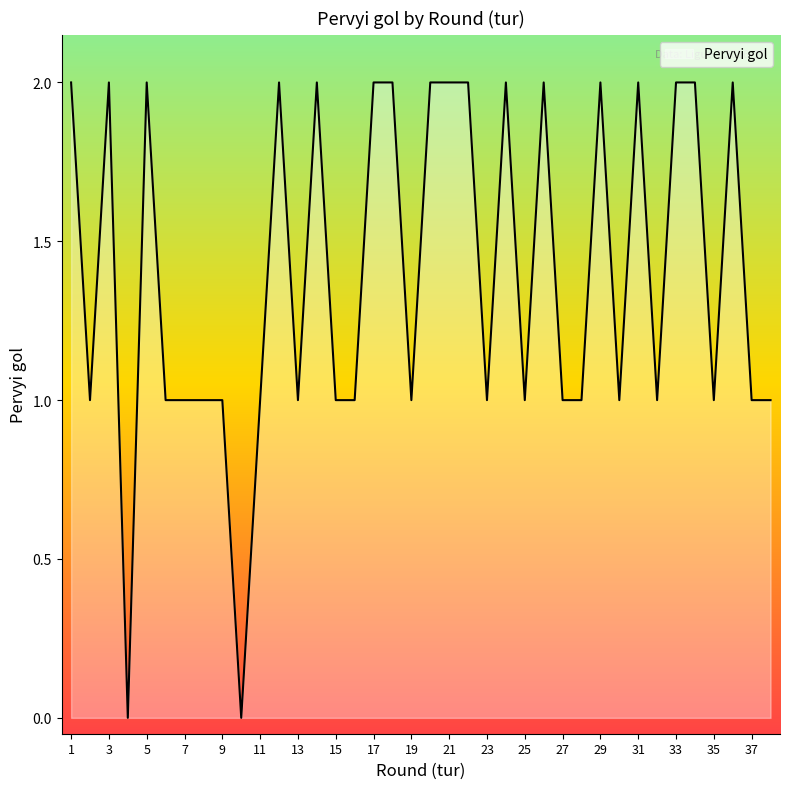

Reading left to right, transcribe all the data shown in this chart.

1=2	2=1	3=2	4=0	5=2	6=1	7=1	8=1	9=1	10=0	11=1	12=2	13=1	14=2	15=1	16=1	17=2	18=2	19=1	20=2	21=2	22=2	23=1	24=2	25=1	26=2	27=1	28=1	29=2	30=1	31=2	32=1	33=2	34=2	35=1	36=2	37=1	38=1